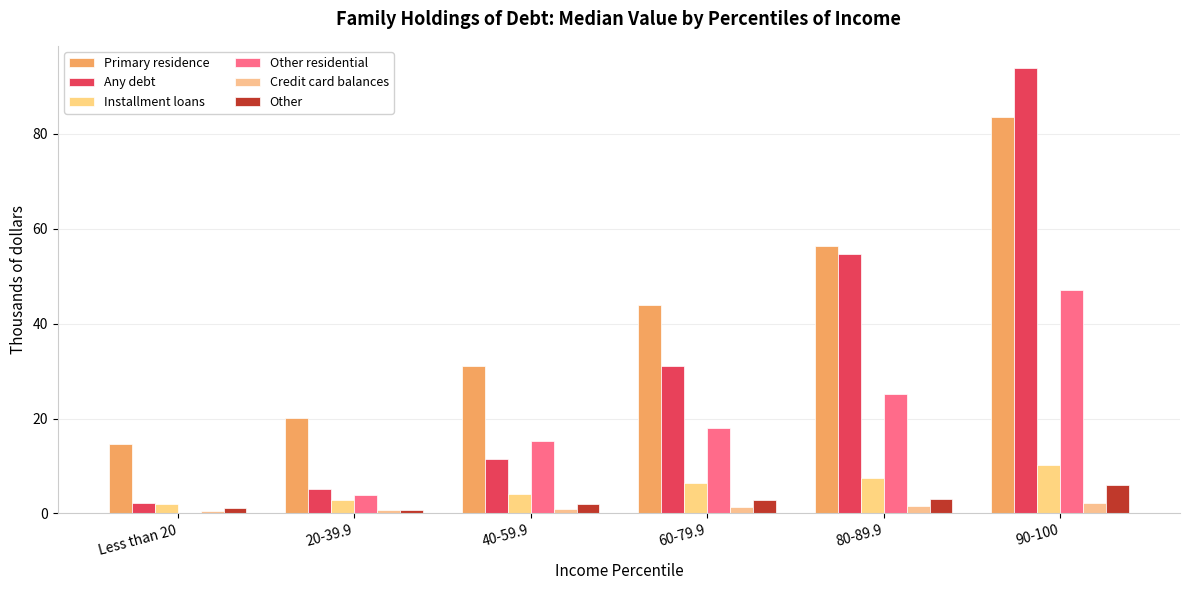

Which series has the largest total across all categories?

Primary residence